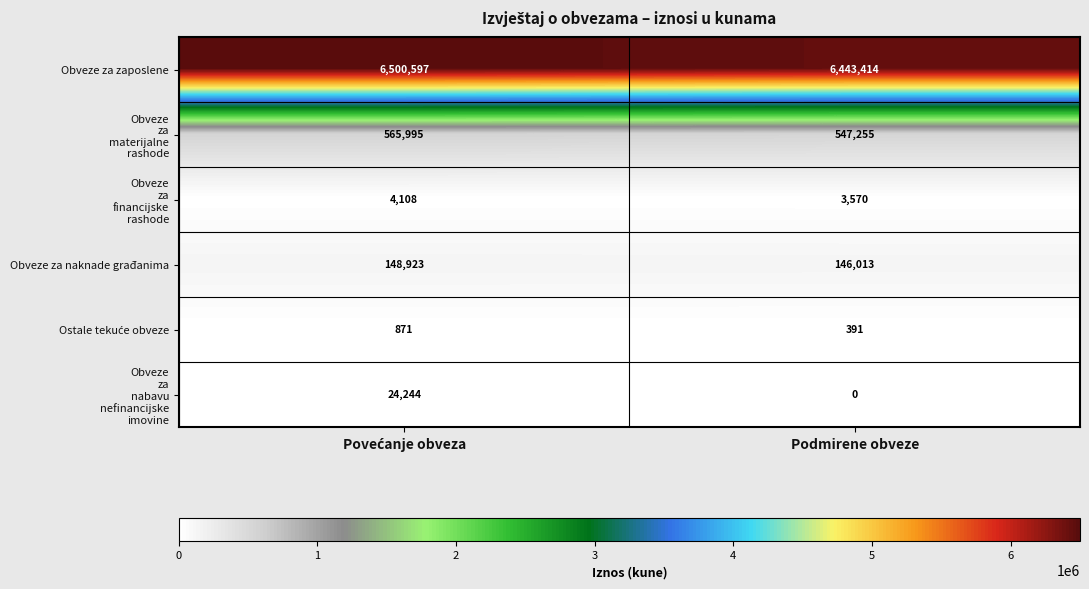

Which category has the lowest value across all series?

Podmirene obveze